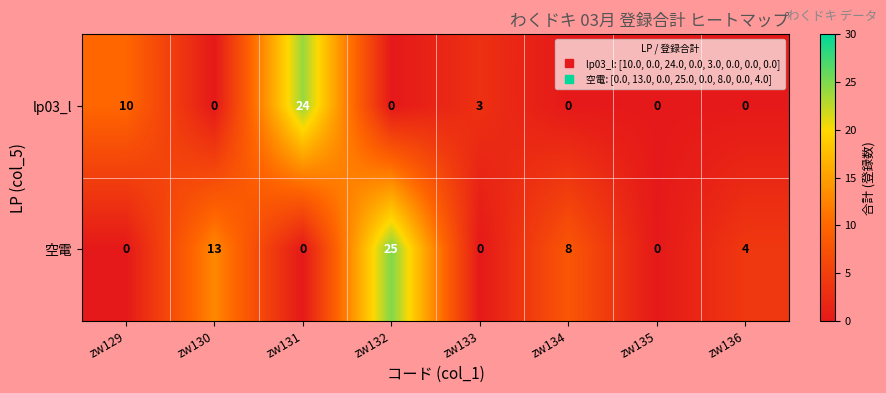

Rank the series by their maximum value, from lowest to highest.

lp03_l, 空電